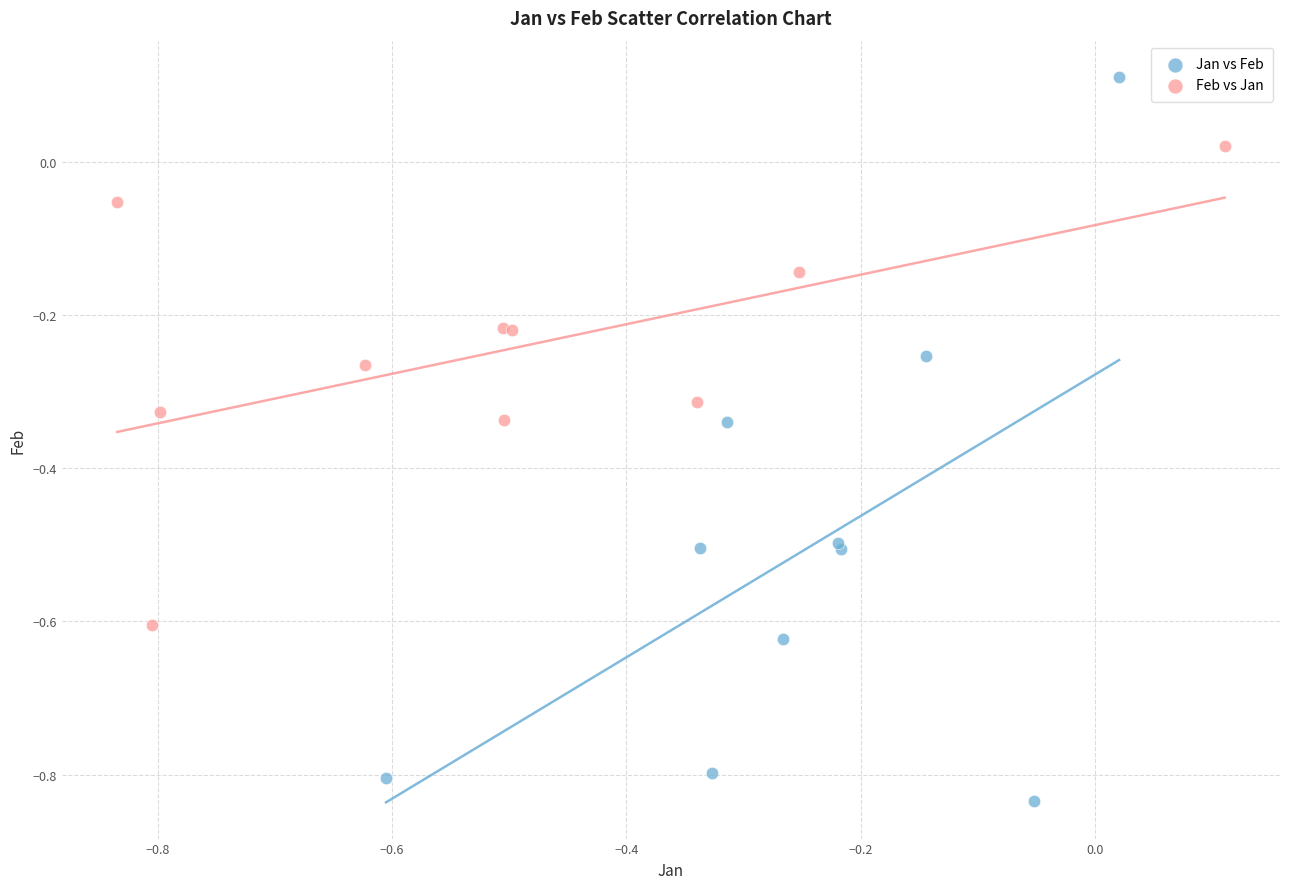

Which series contains the highest Y value?

Jan vs Feb